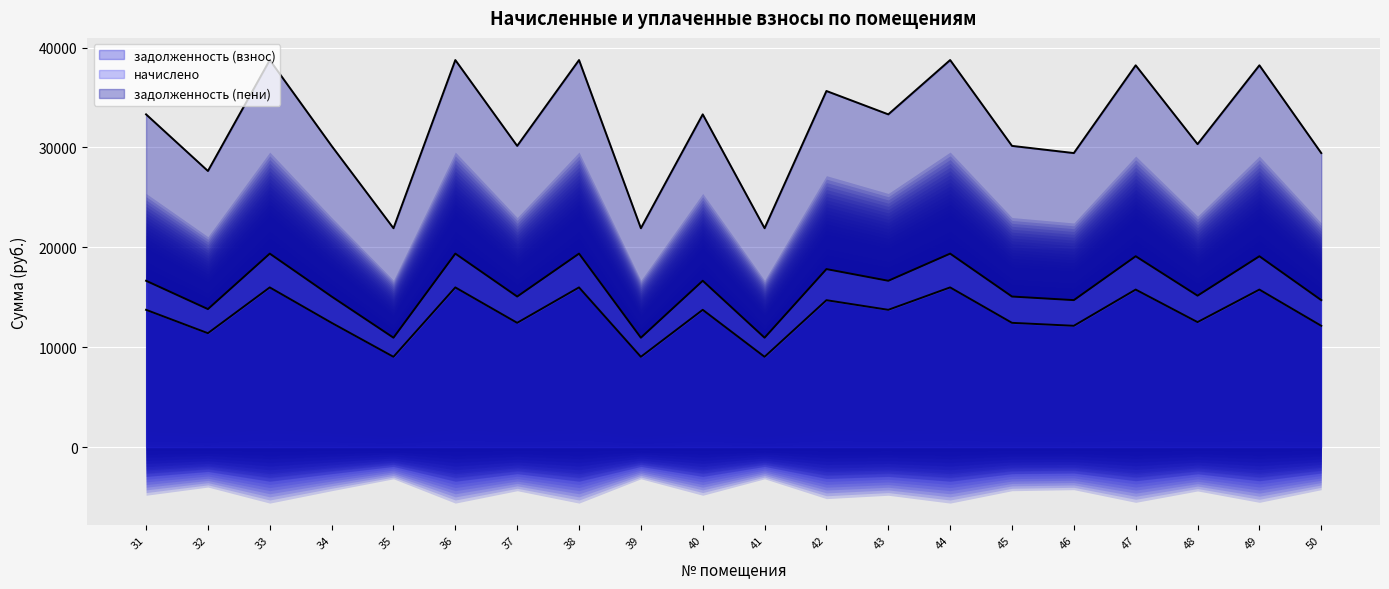

True or false: задолженность (взнос) and задолженность (пени) cross at least once.

False